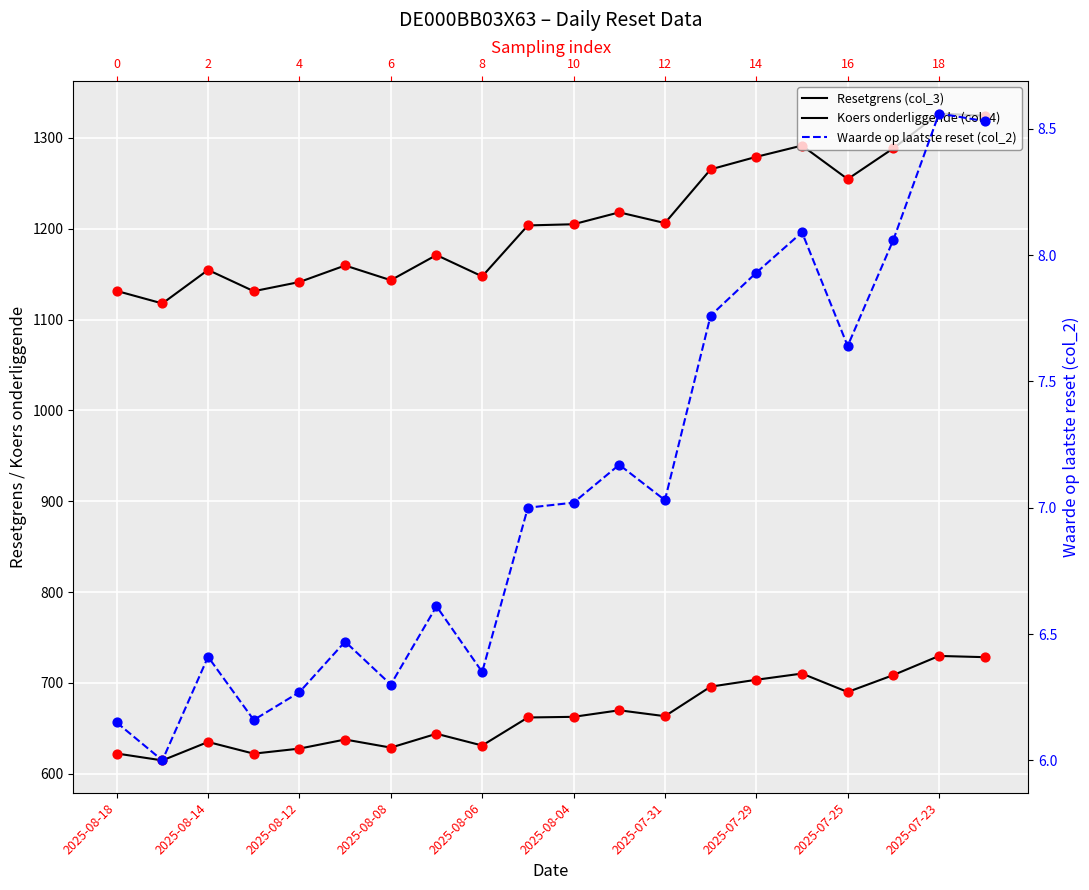

At how many categories does at least one series exceed 1167?

12